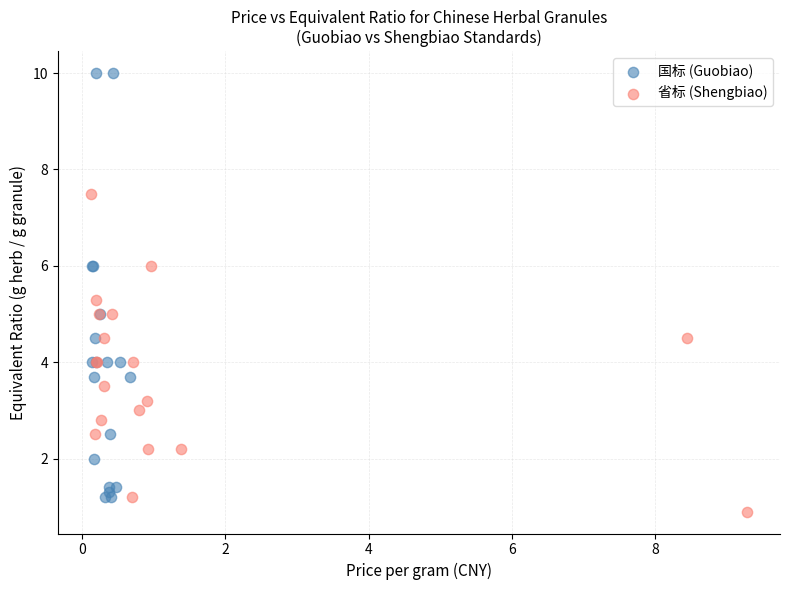

Which series has the largest Y range (max minus min)?

国标 (Guobiao)